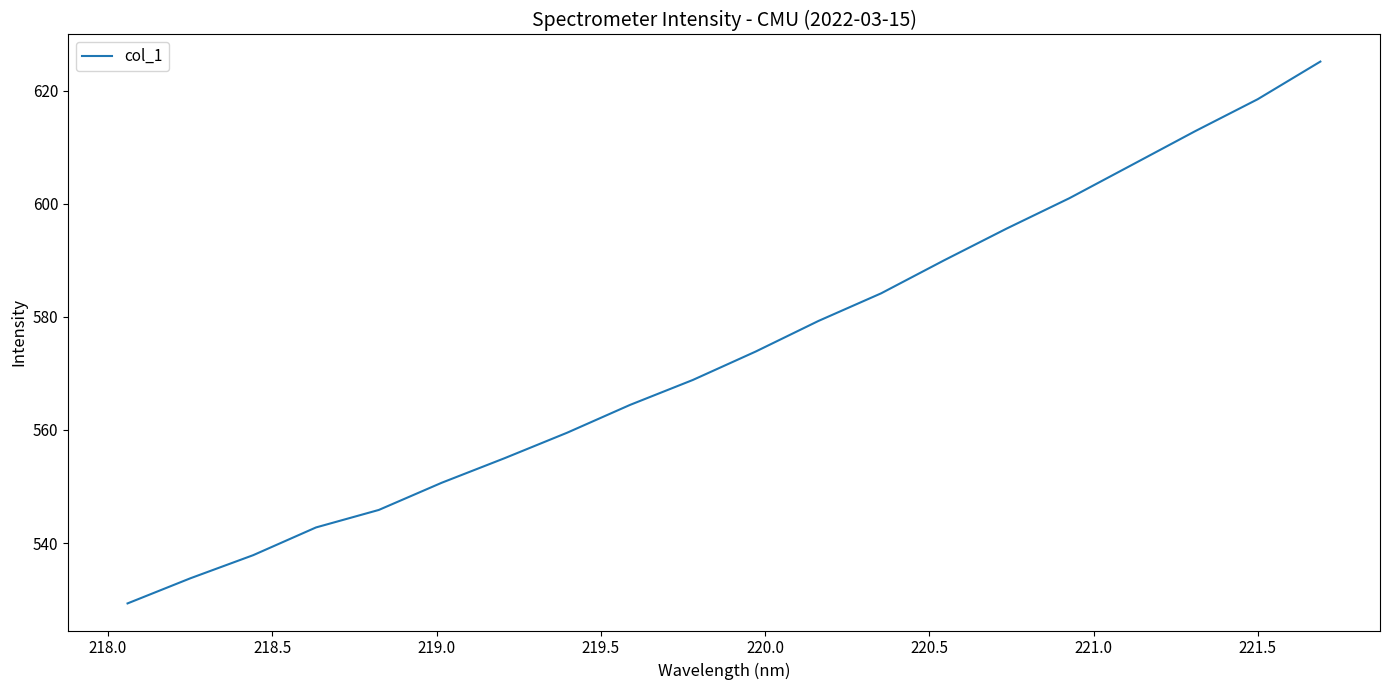

What is the difference between the maximum and second lowest values?

91.4